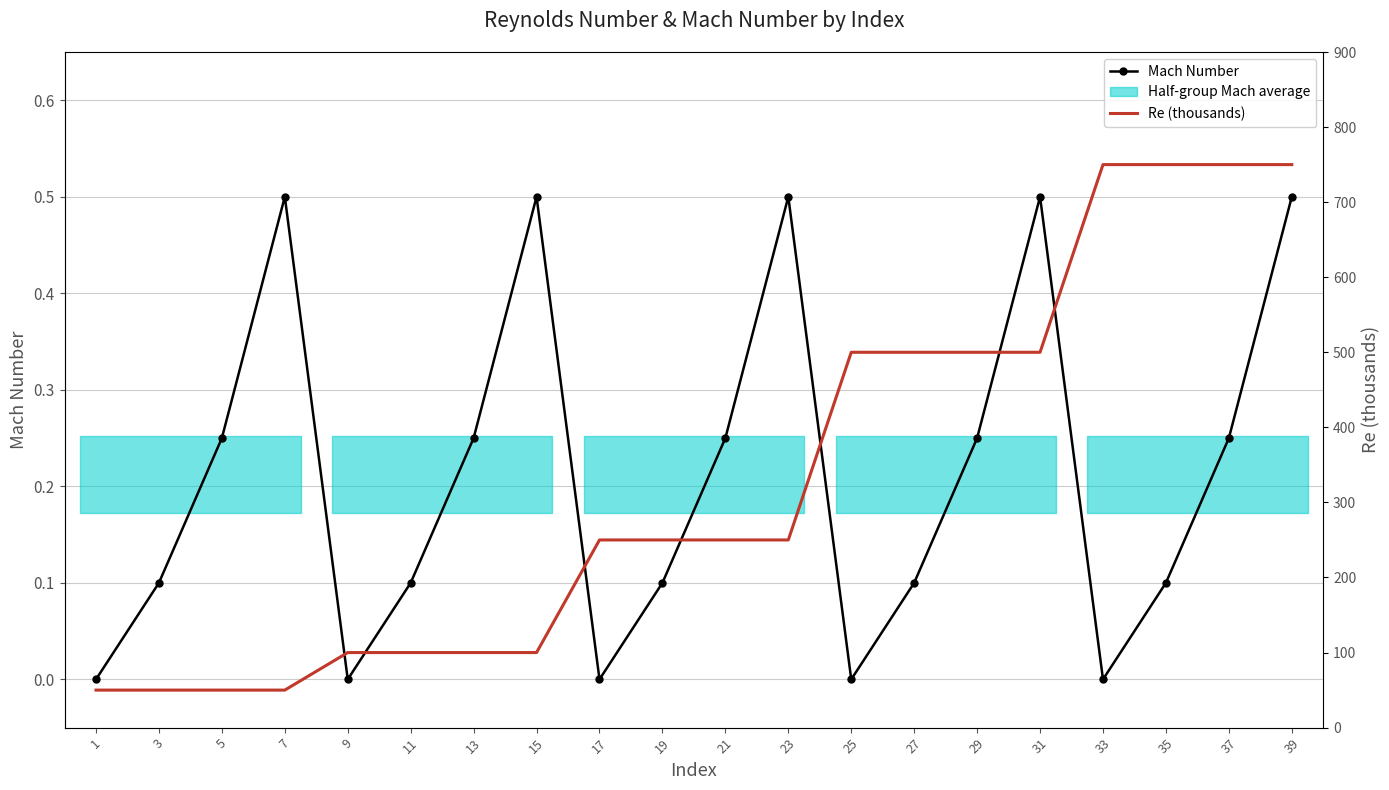

Is this an area chart (filled region under the line)?

No